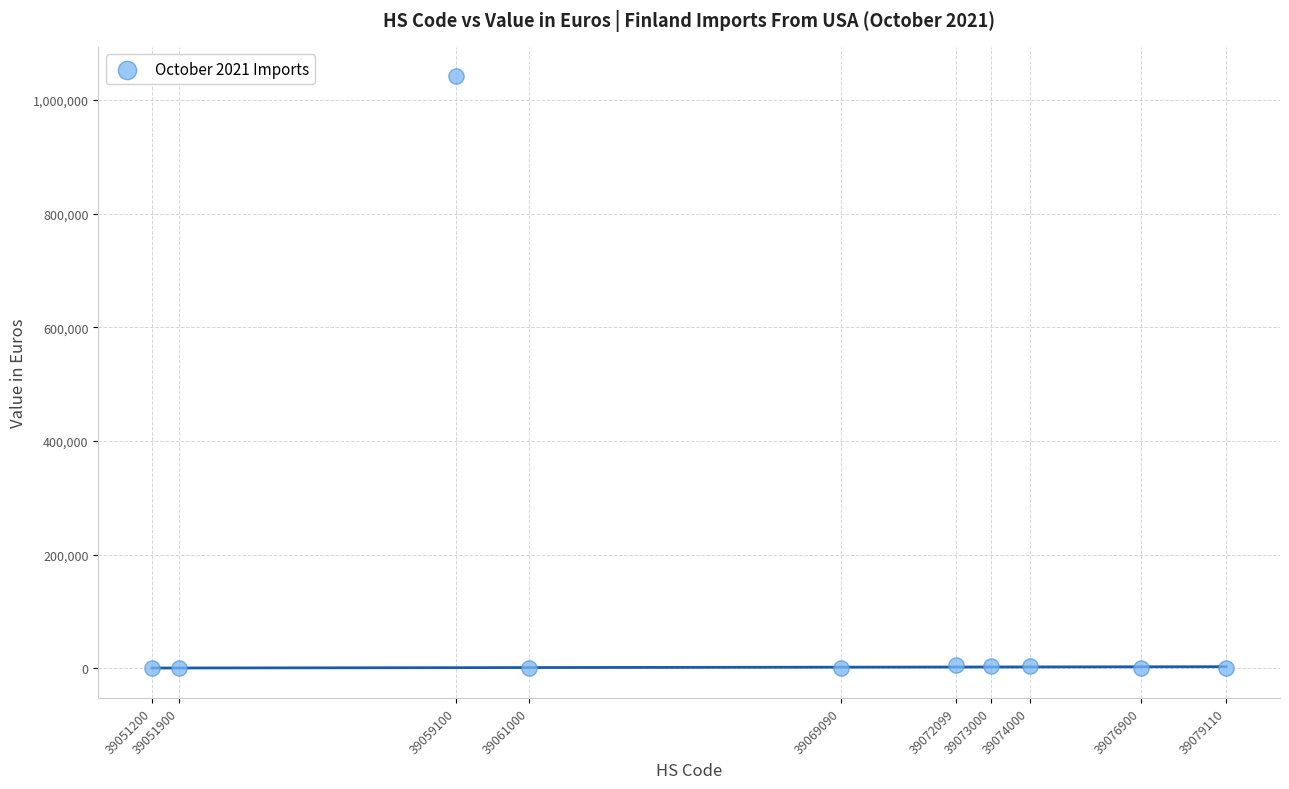

What is the average Y value?

106088